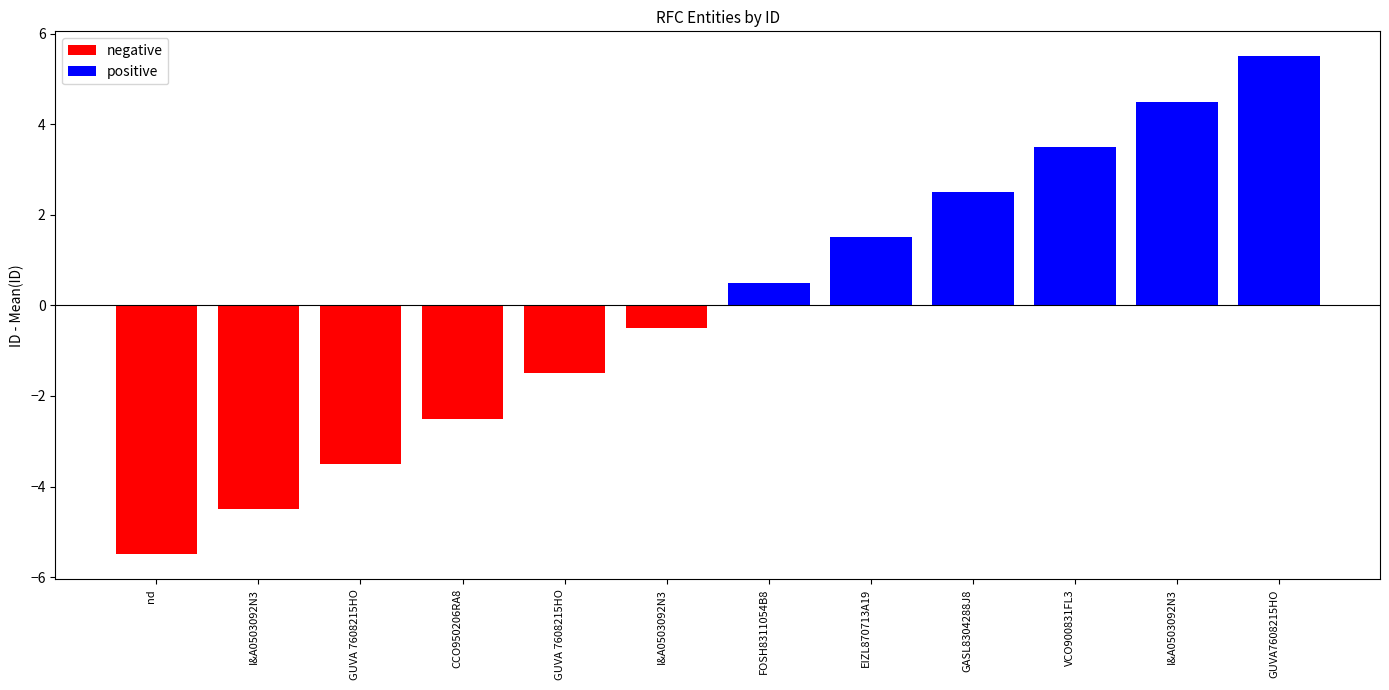

Is it true that the value at VCO900831FL3 is 9?

False